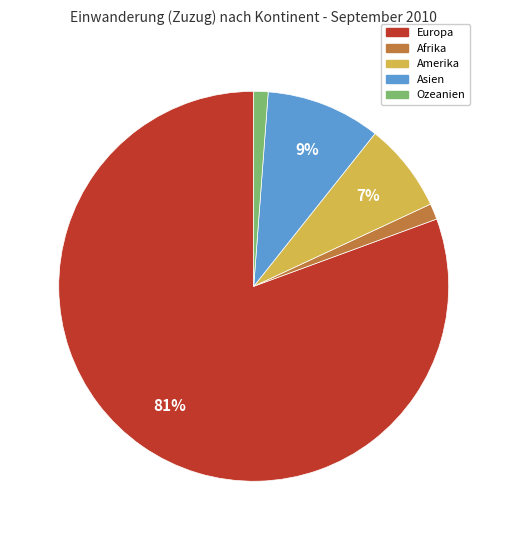

Does any single category account for the majority?

Yes